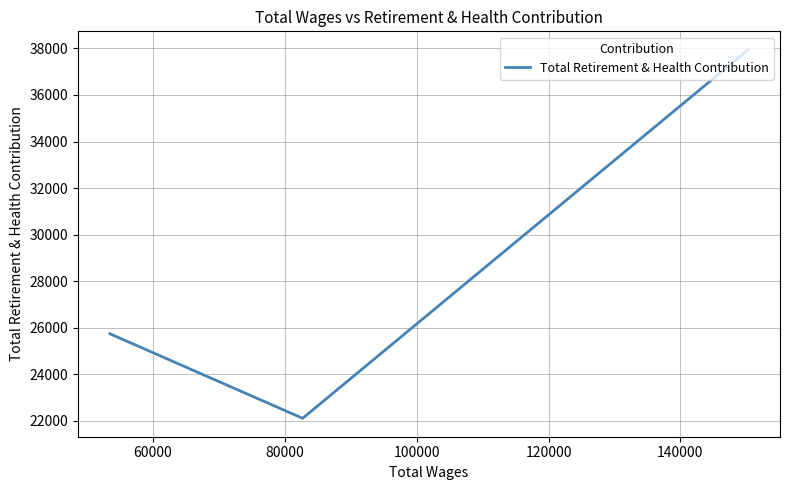

Is it true that the value at 40000 is 53070?

False